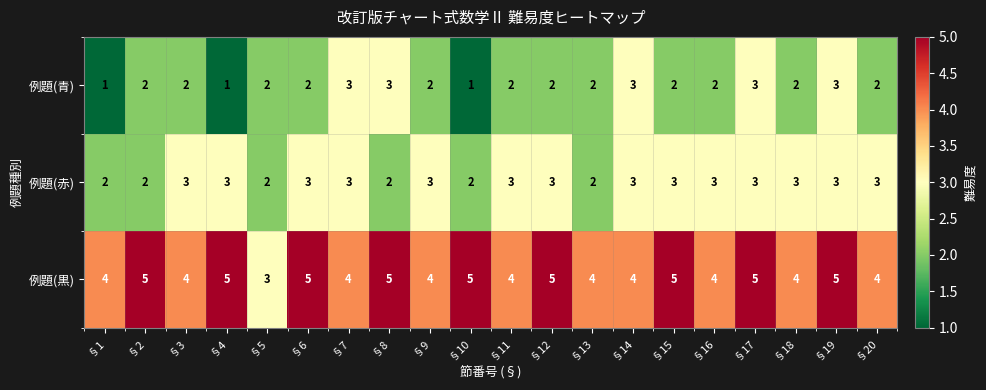

What is the difference between the highest and lowest values at §19?

2